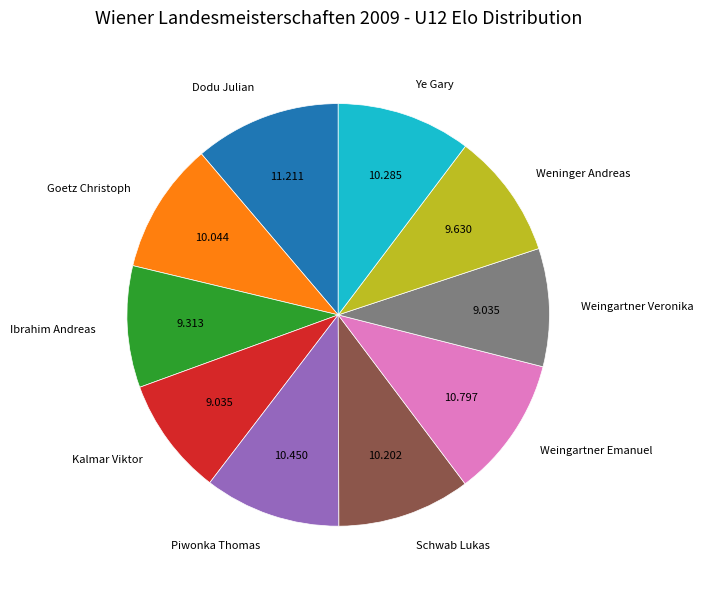

The Weingartner Emanuel slice represents 24% of the pie. True or false?

False